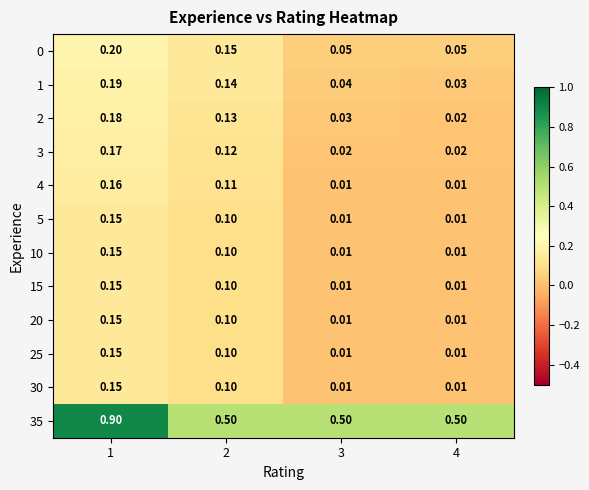

Is the value of 10 at 1 greater than the value of 0 at 4?

Yes